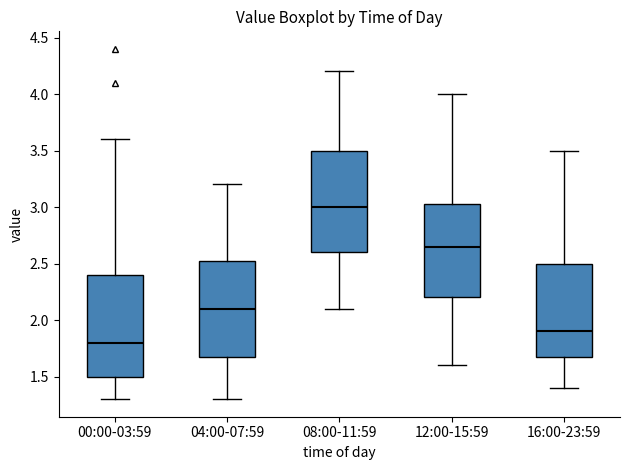

Reading left to right, transcribe this box plot: for each box, give where its median line is, the range the box spans, and where its two whiskers end, as read against the y-axis. The values are not printed on the chart, so give them approximately, as read against the axis.

00:00-03:59: median 1.80, box 1.50 to 2.40, whiskers 1.30 to 3.60
04:00-07:59: median 2.10, box 1.70 to 2.55, whiskers 1.30 to 3.20
08:00-11:59: median 3.00, box 2.60 to 3.50, whiskers 2.10 to 4.20
12:00-15:59: median 2.65, box 2.20 to 3.05, whiskers 1.60 to 4.00
16:00-23:59: median 1.90, box 1.70 to 2.50, whiskers 1.40 to 3.50